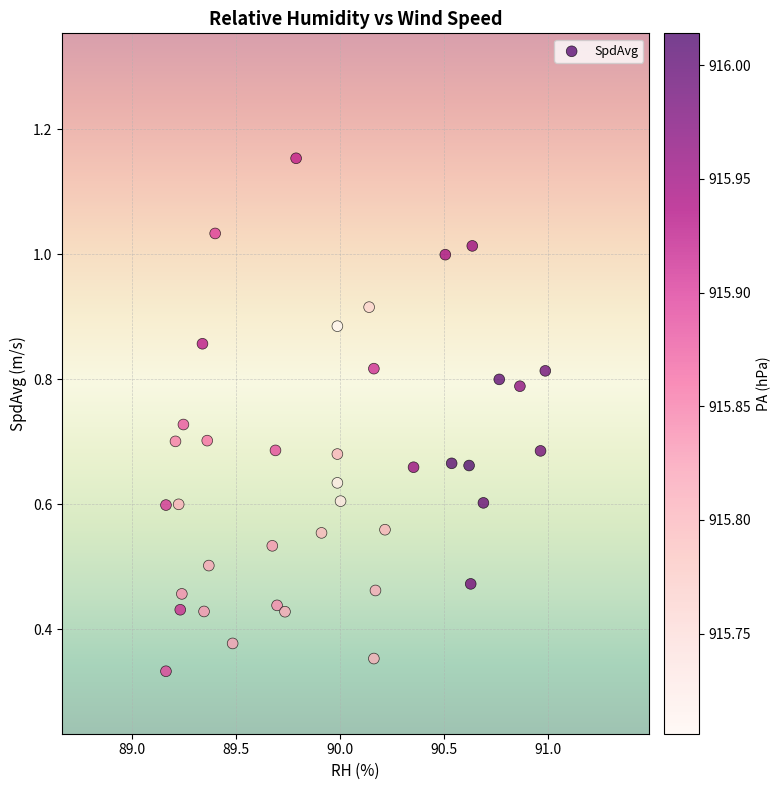

What is the range of X values (max minus min)?

1.8